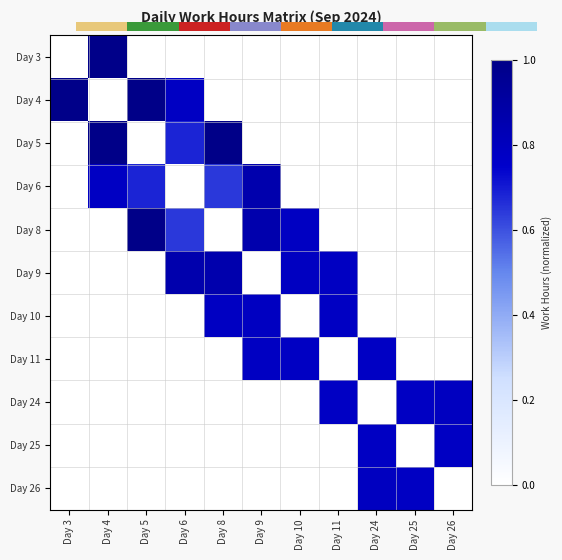

At which category is the sum across all series the highest?

Day 8